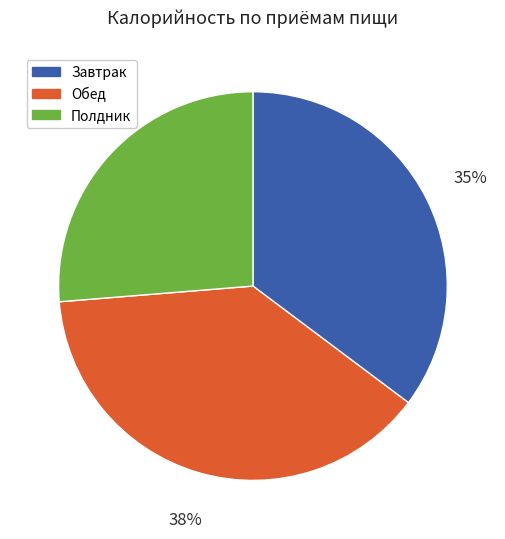

To the nearest percent, what is the average slice percentage?

33%